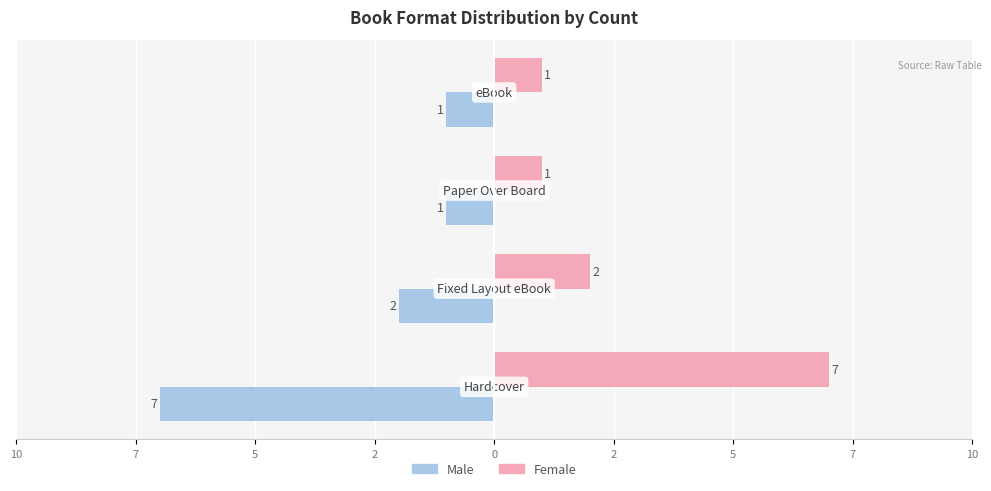

Reading left to right, what are all the values shown in this chart?

Male: -7	-2	-1	-1
Female: 7	2	1	1